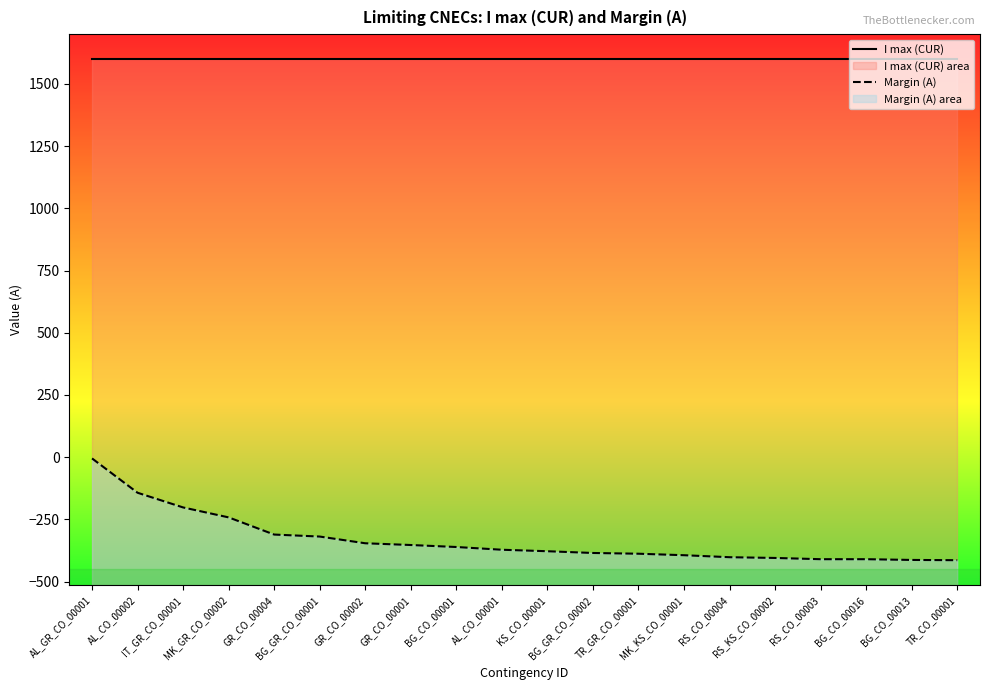

What is the difference between the Margin (A) values at AL_CO_00001 and TR_CO_00001?

42